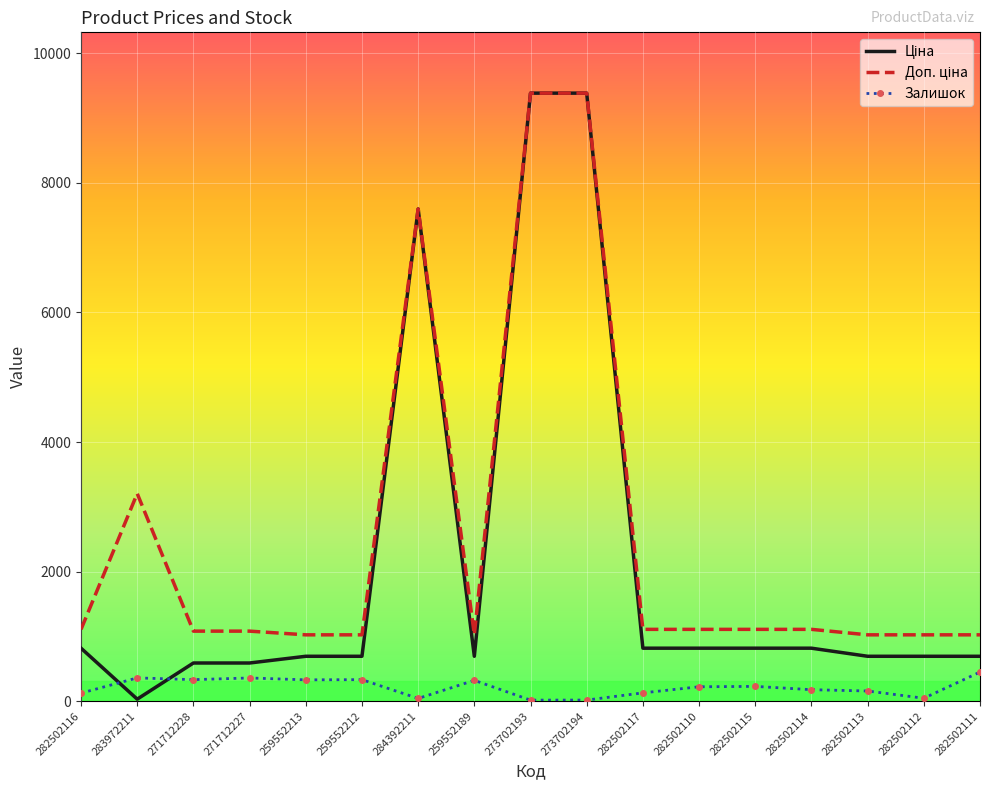

The Залишок series shows 158.0 at 282502113. True or false?

True